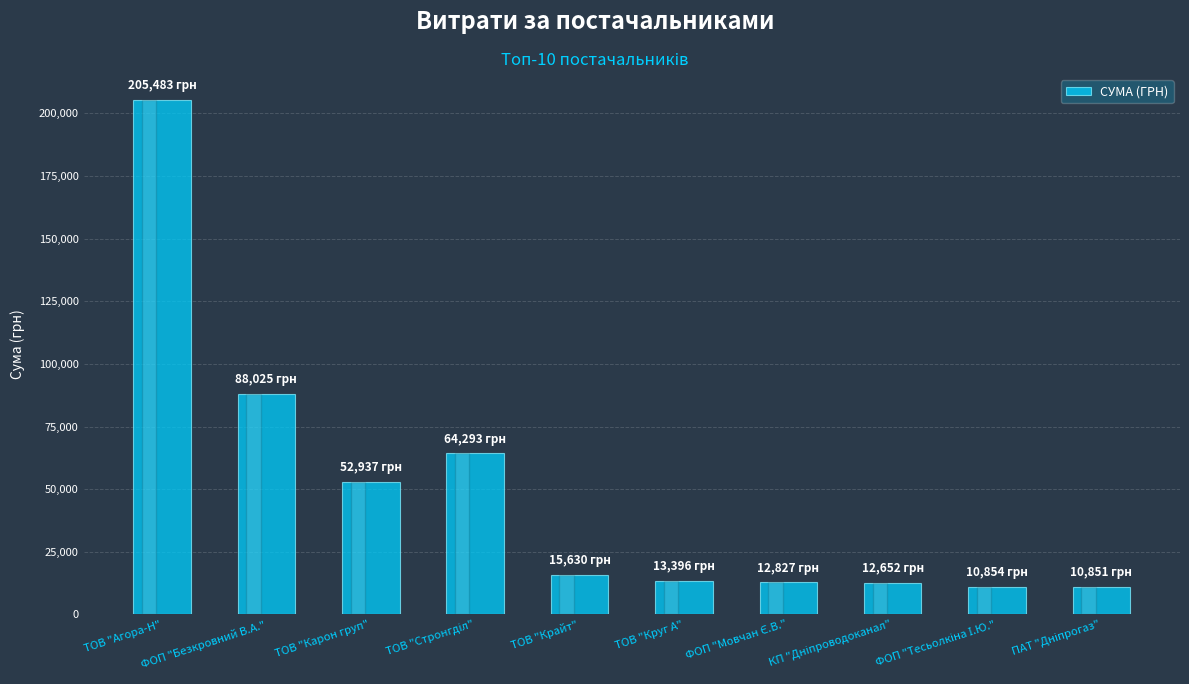

What is the label of the 8th bar from the right?

ТОВ "Карон груп"